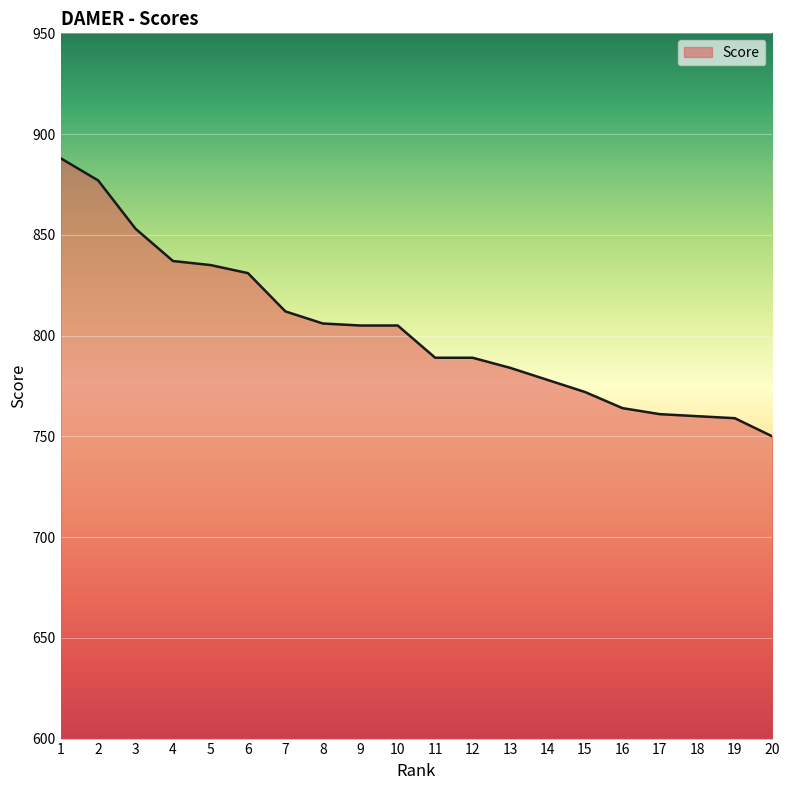

What is the change in value from 6 to 15?

-59